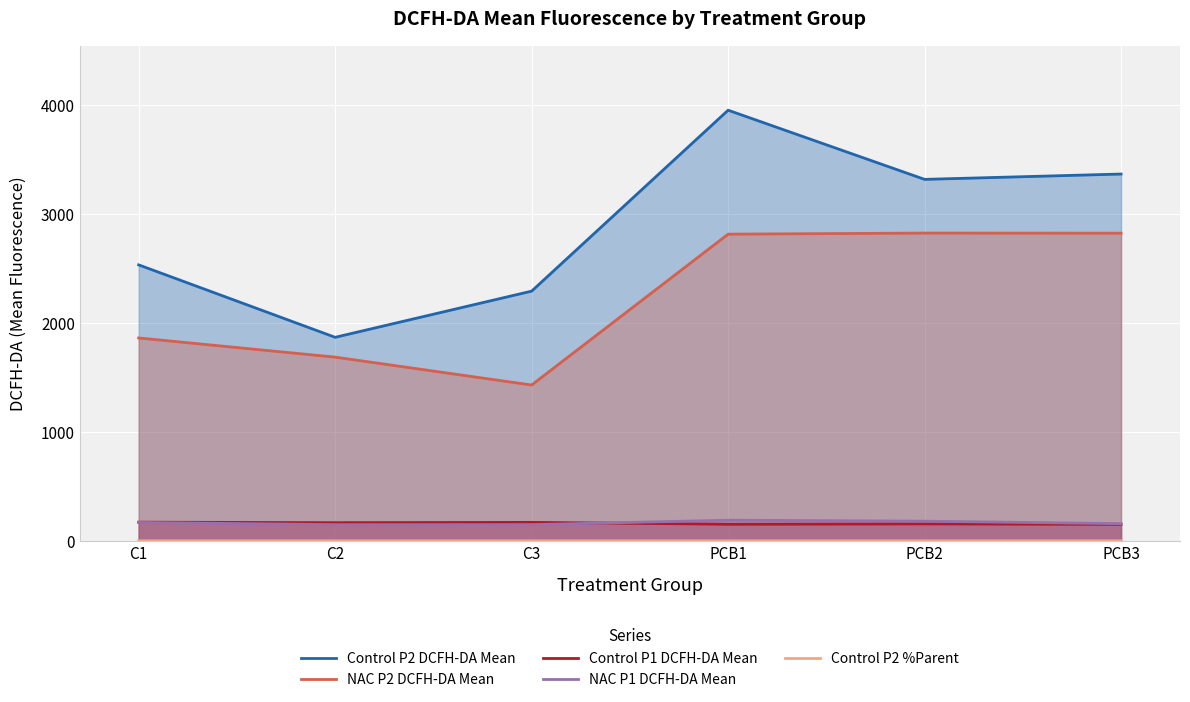

How many lines are shown in the chart?

5